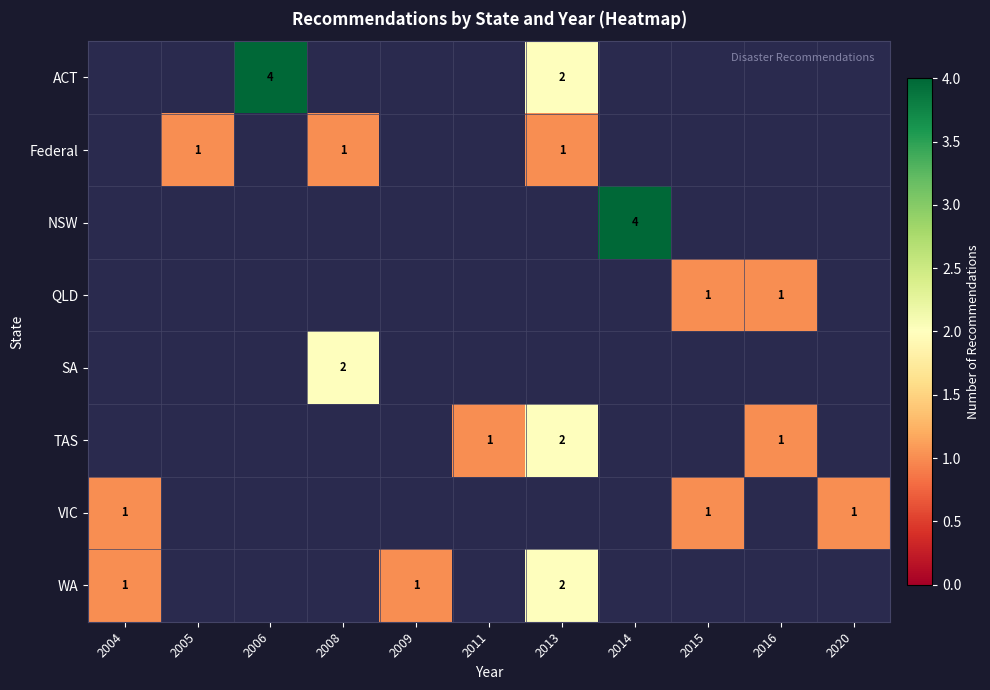

True or false: VIC has a value of 1 at 2004.

True